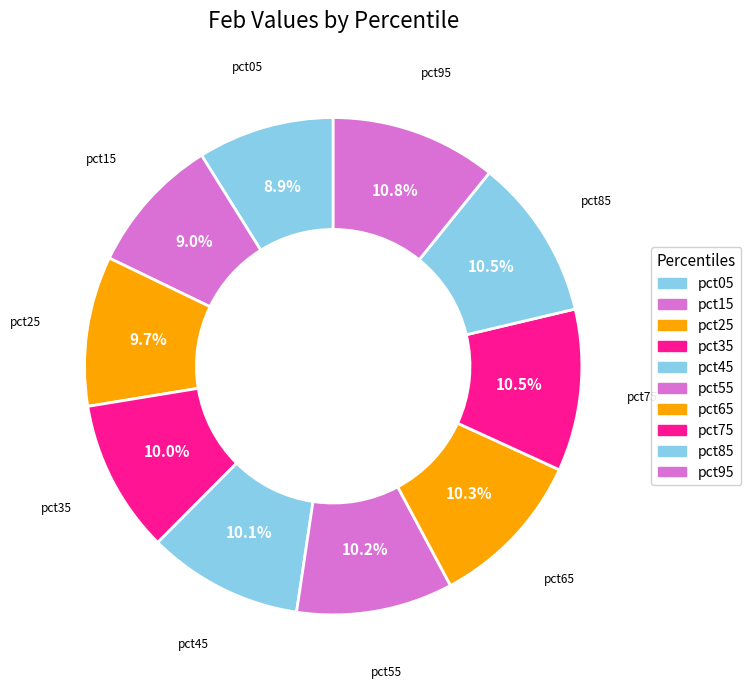

Is pct95 the majority of the pie?

No